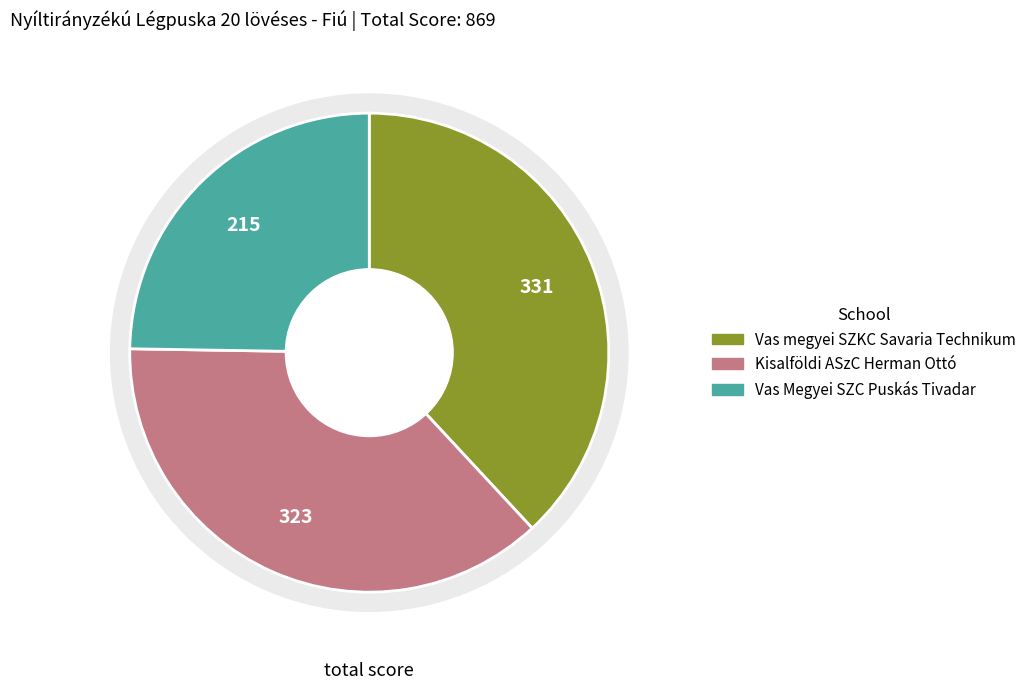

To the nearest percent, what is the average slice percentage?

33%